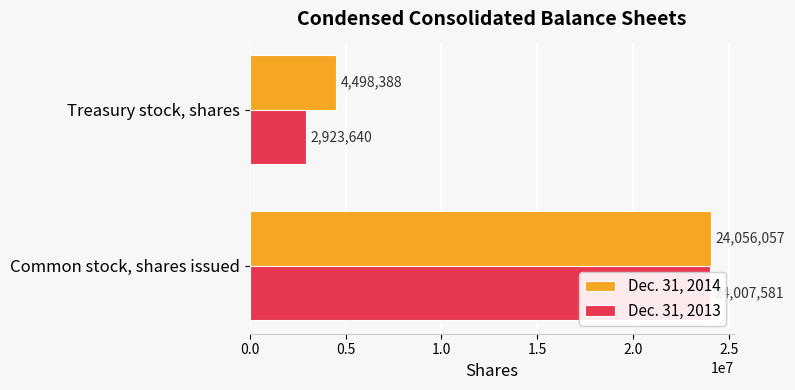

At how many categories does at least one series exceed 19274888?

1